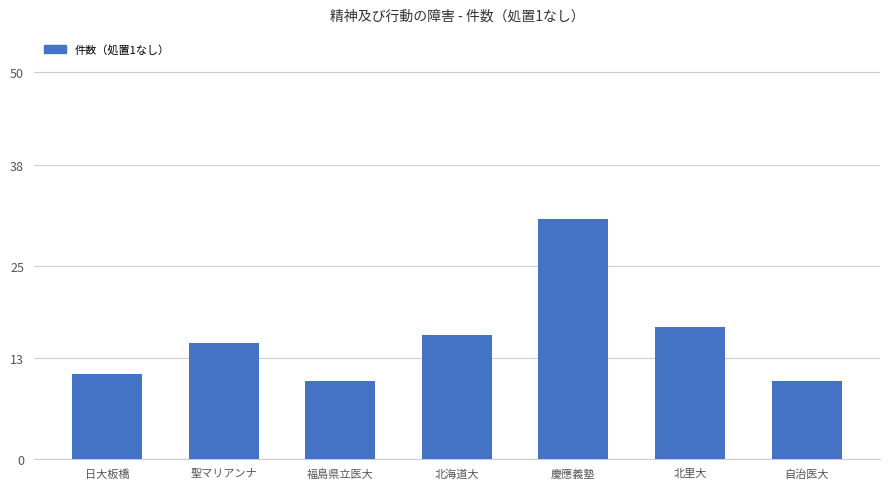

What is the value of the 6th bar from the left?

17